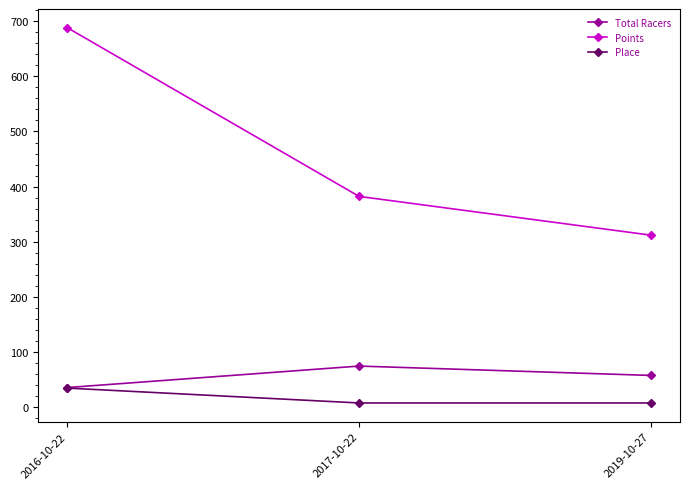

At which label does Total Racers reach its peak?

2017-10-22